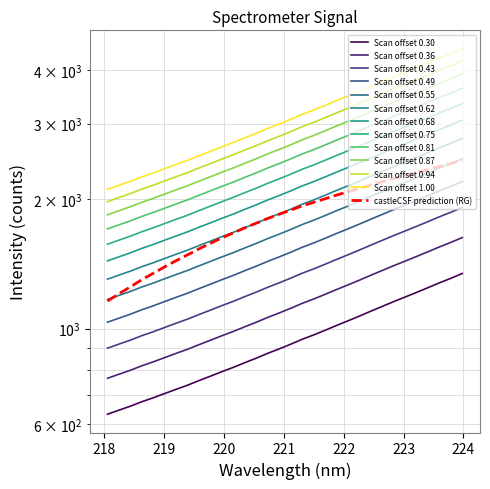

The value at 222.4538 is 267.5. True or false?

False